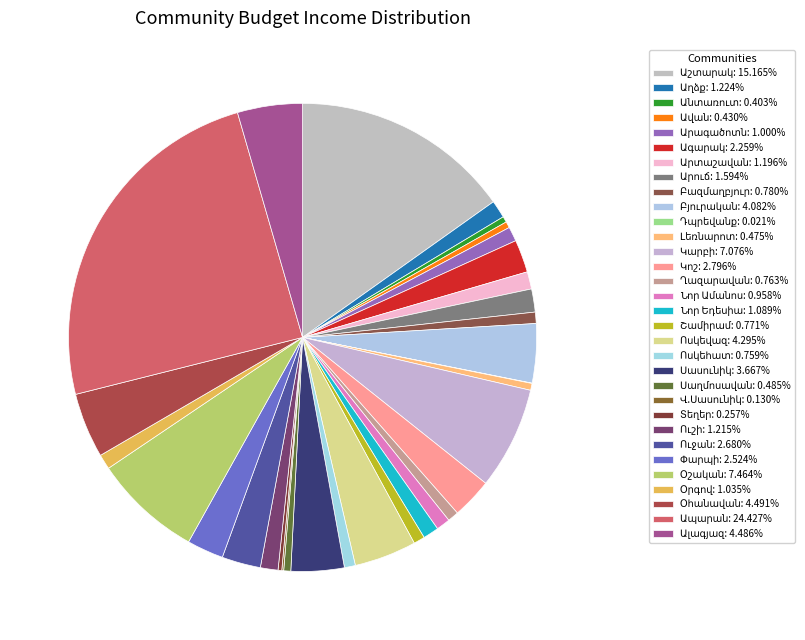

How many segments does this pie chart have?

32